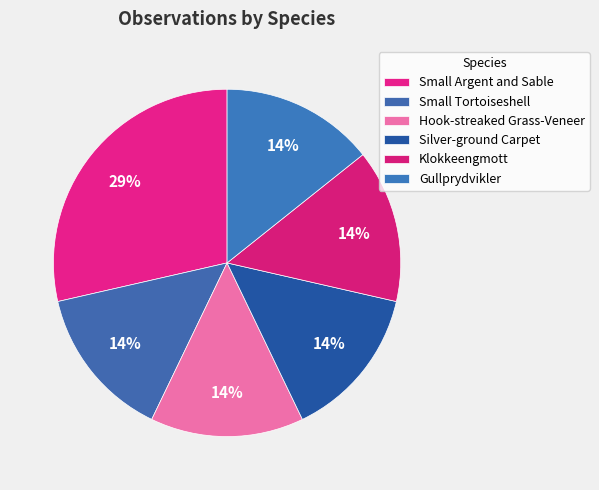

How many slices are in this pie chart?

6